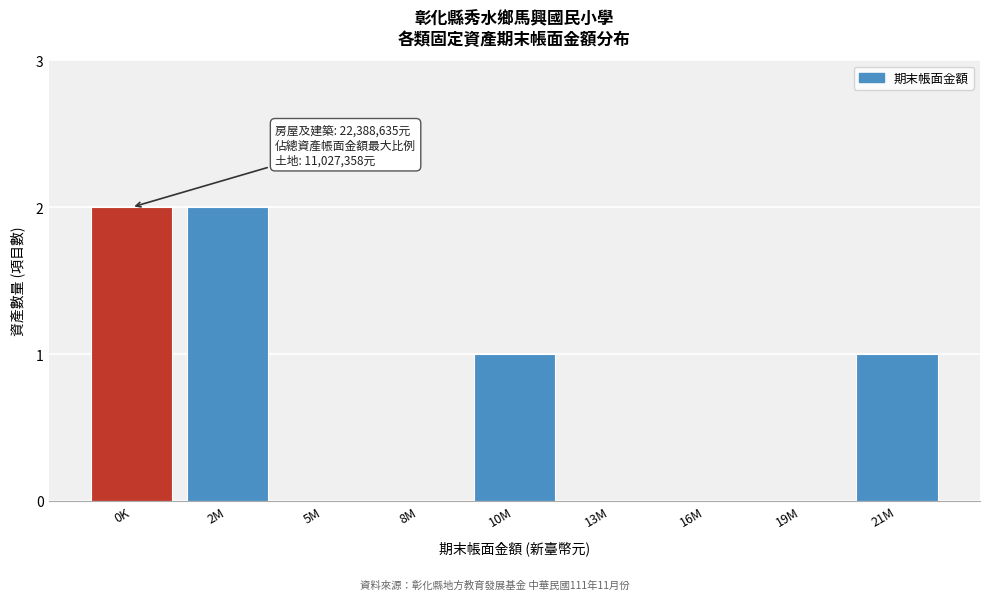

Reading left to right, extract all data points from this chart.

0K=2	2M=2	5M=0	8M=0	10M=1	13M=0	16M=0	19M=0	21M=1